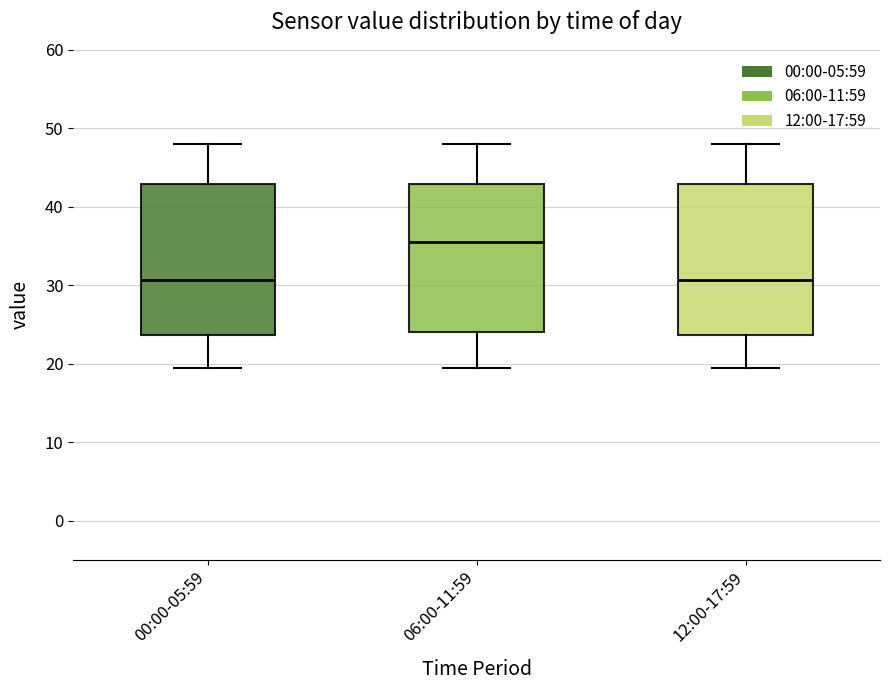

Reading left to right, transcribe this box plot: for each box, give where its median line is, the range the box spans, and where its two whiskers end, as read against the y-axis. The values are not printed on the chart, so give them approximately, as read against the axis.

00:00-05:59: median 31, box 24 to 43, whiskers 19 to 48
06:00-11:59: median 35, box 24 to 43, whiskers 19 to 48
12:00-17:59: median 31, box 24 to 43, whiskers 19 to 48